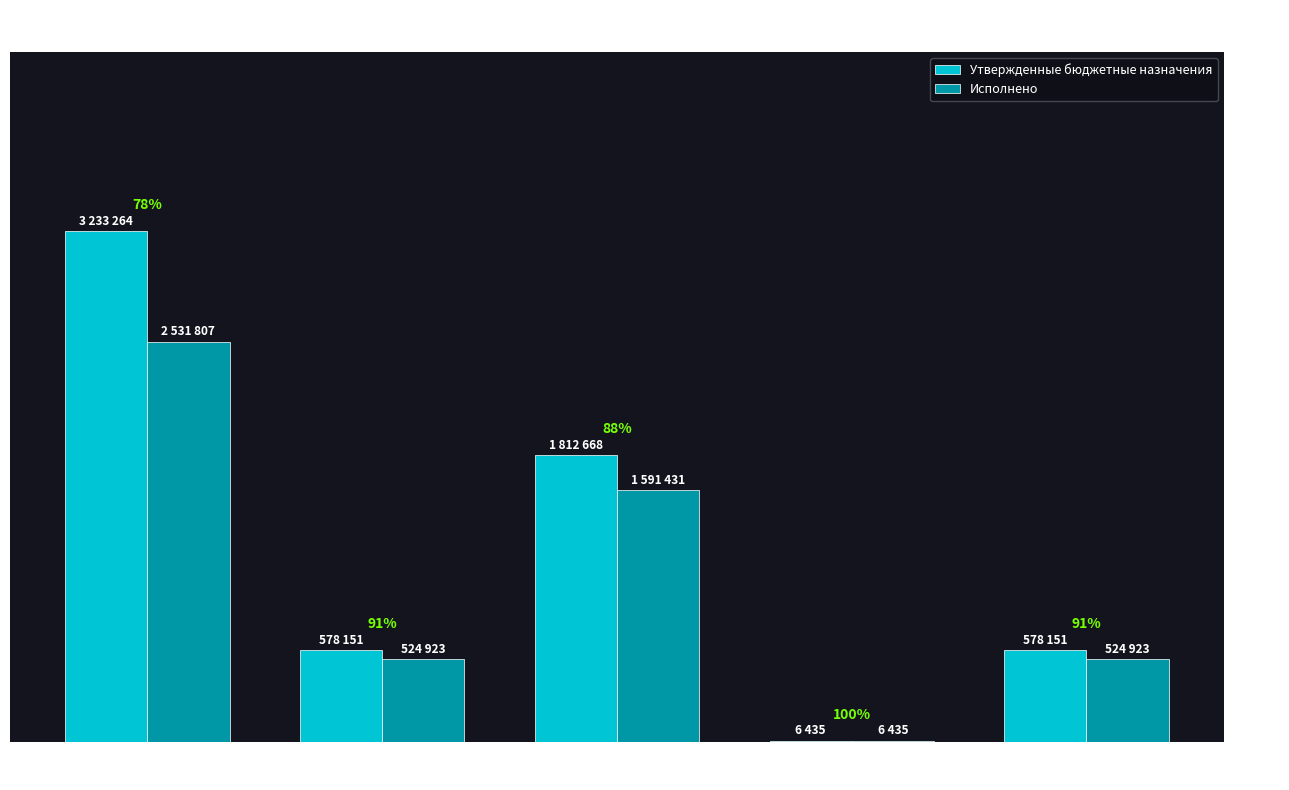

Are the bars horizontal?

No